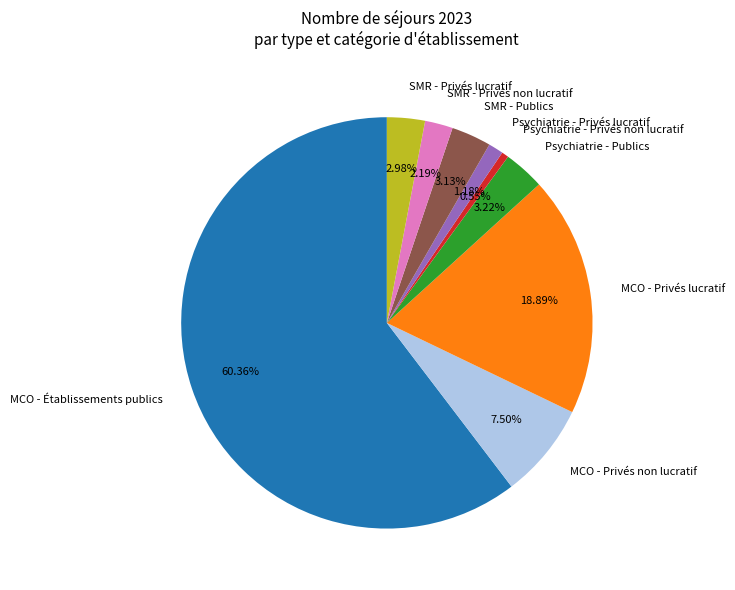

Is there any slice that represents more than half of the pie?

Yes